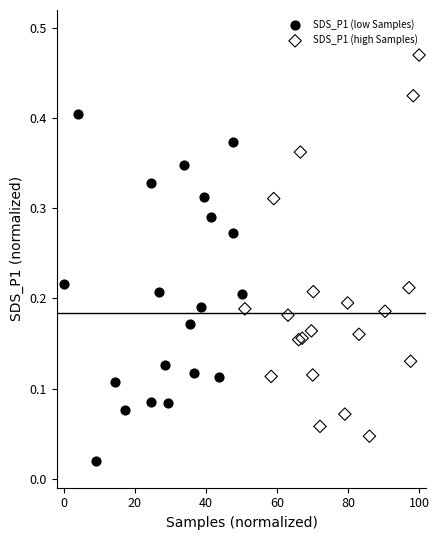

Which series has the widest spread of Y values?

SDS_P1 (high Samples)